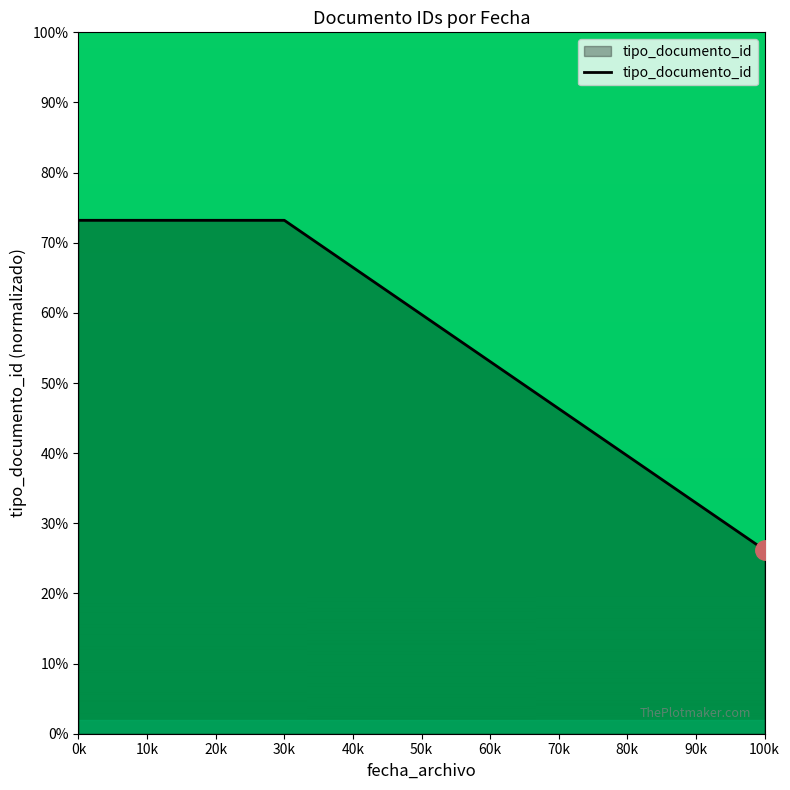

What is the minimum value shown in the chart?

26.2